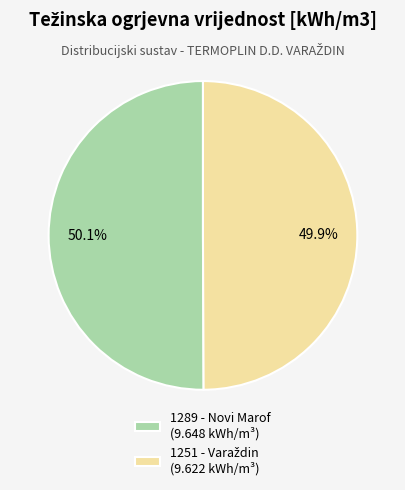

What percentage is NOT represented by 1289 - Novi Marof (9.648 kWh/m³)?

49.9%